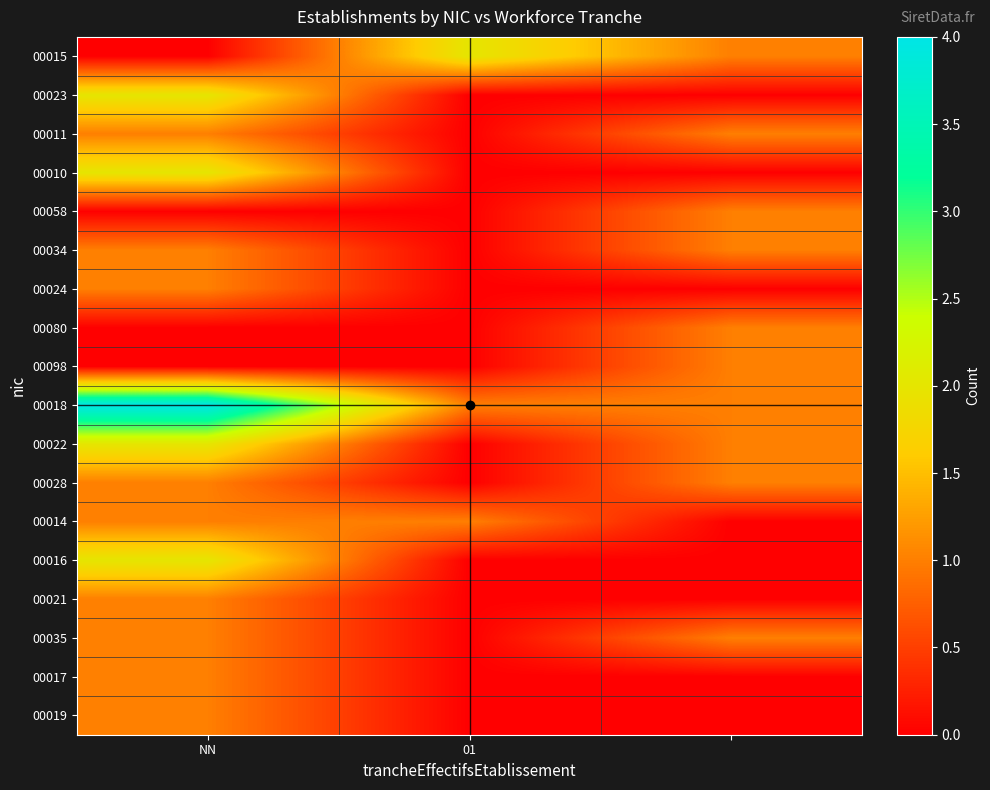

Reading left to right, list all the values displayed in this chart.

00015: 0	2	1
00023: 2	0	0
00011: 1	0	1
00010: 2	0	0
00058: 0	0	1
00034: 1	0	1
00024: 1	0	0
00080: 0	0	1
00098: 0	0	1
00018: 4	1	1
00022: 2	0	1
00028: 1	0	1
00014: 1	1	0
00016: 2	0	0
00021: 1	0	0
00035: 1	0	1
00017: 1	0	0
00019: 1	0	0